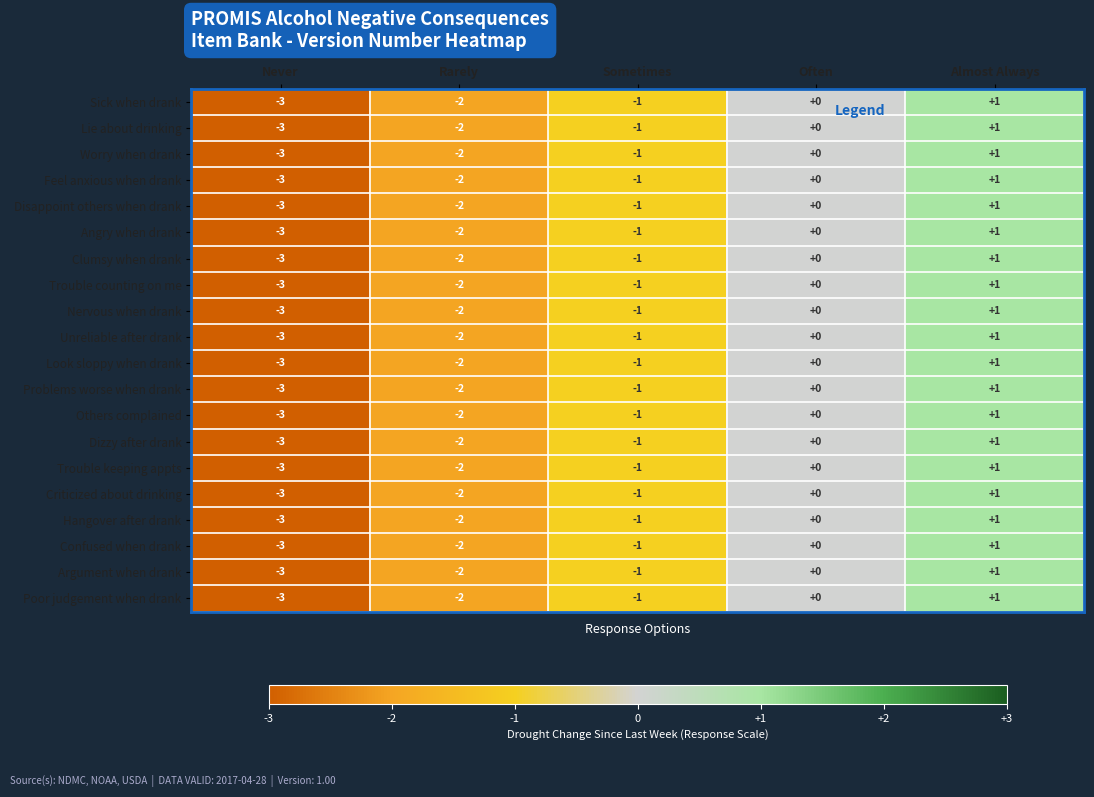

How many series are shown in this chart?

20